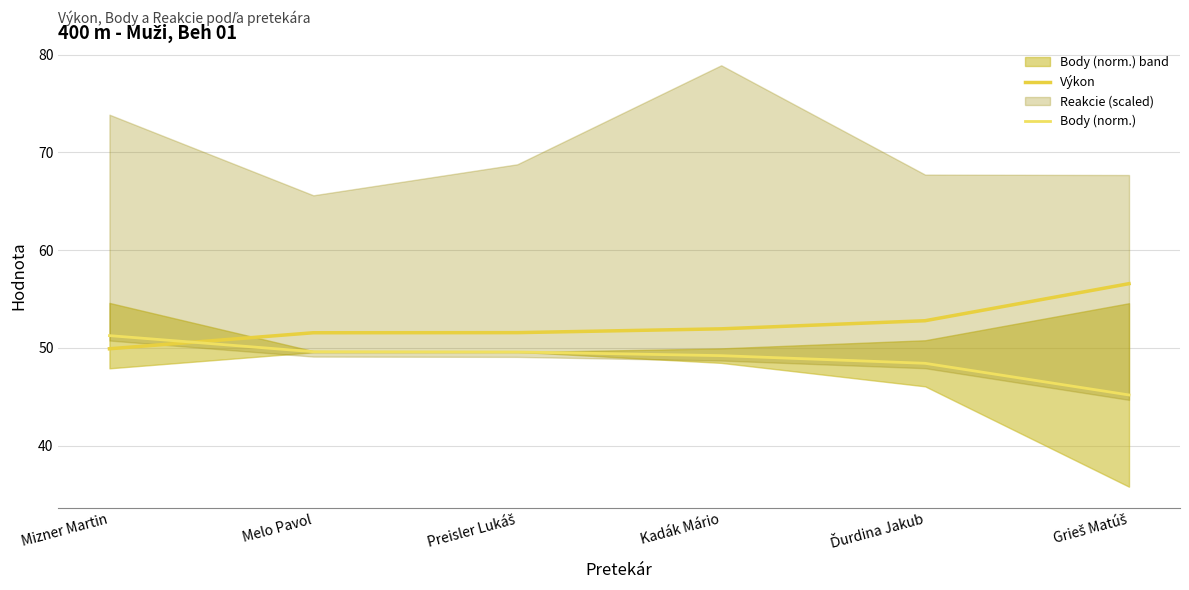

The value of Výkon at Ďurdina Jakub is 52.8. True or false?

True